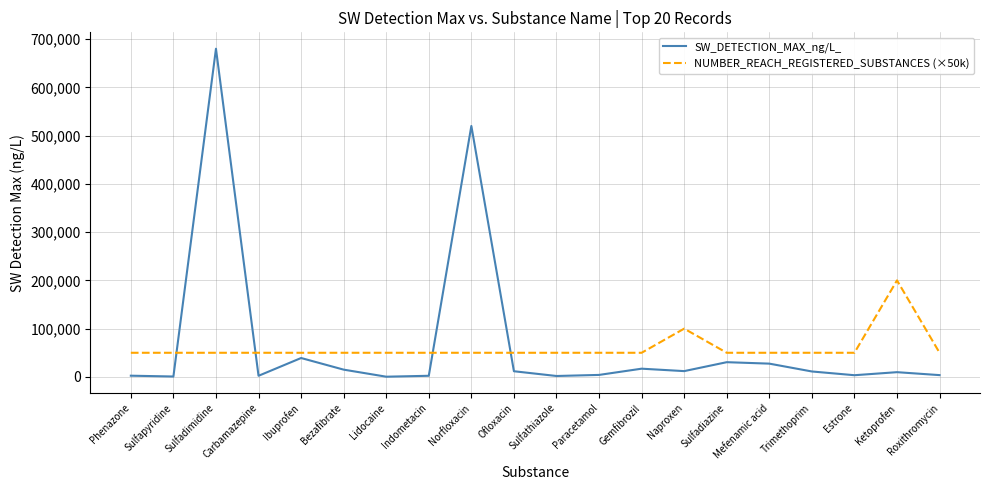

What is the total value across all series at Norfloxacin?

570000